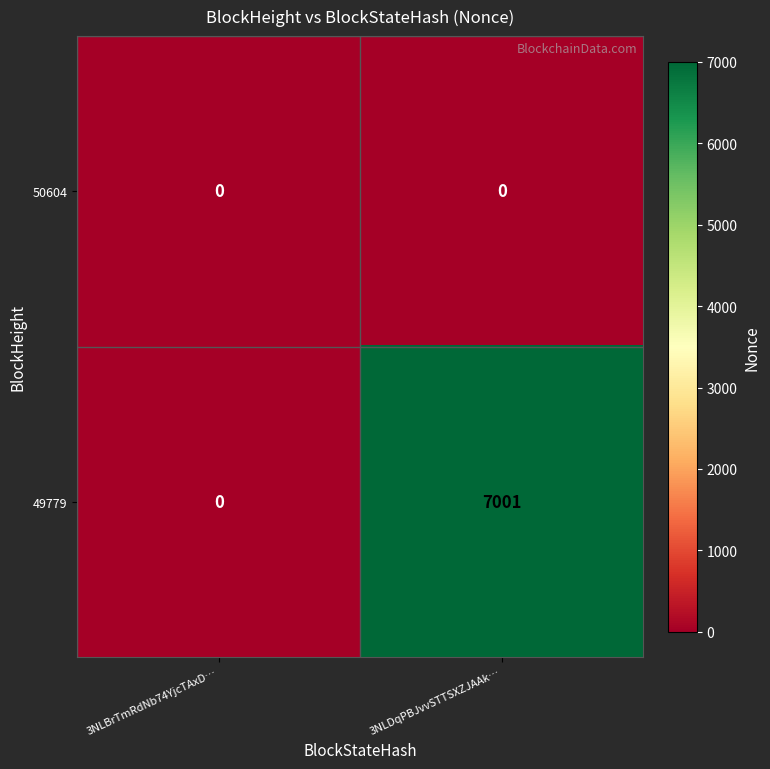

Rank the series by their maximum value, from highest to lowest.

49779, 50604